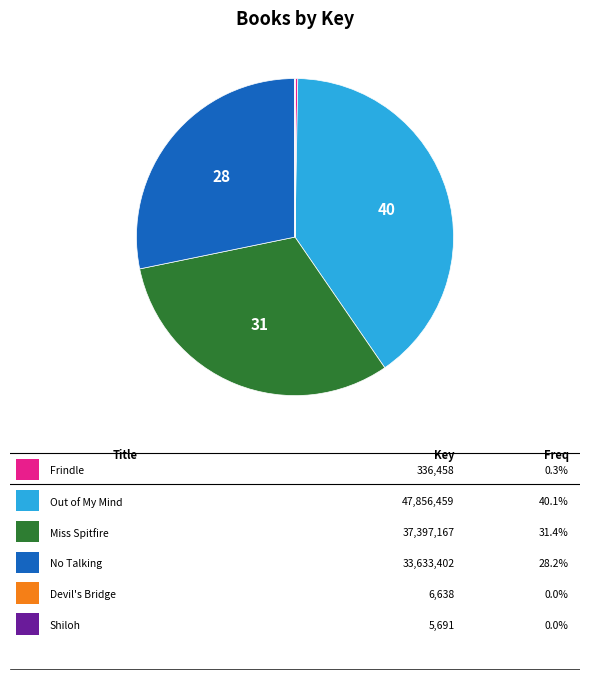

Is there a majority slice in this chart?

No